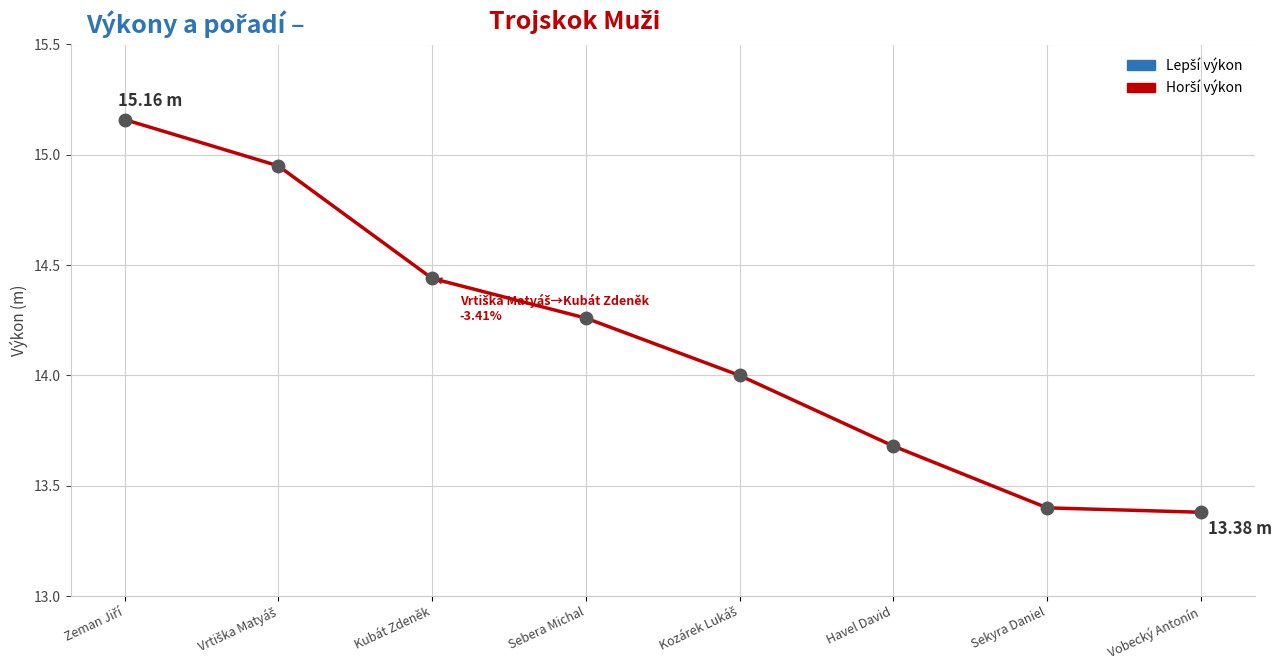

What is the change in value from Vrtiška Matyáš to Havel David?

-1.3